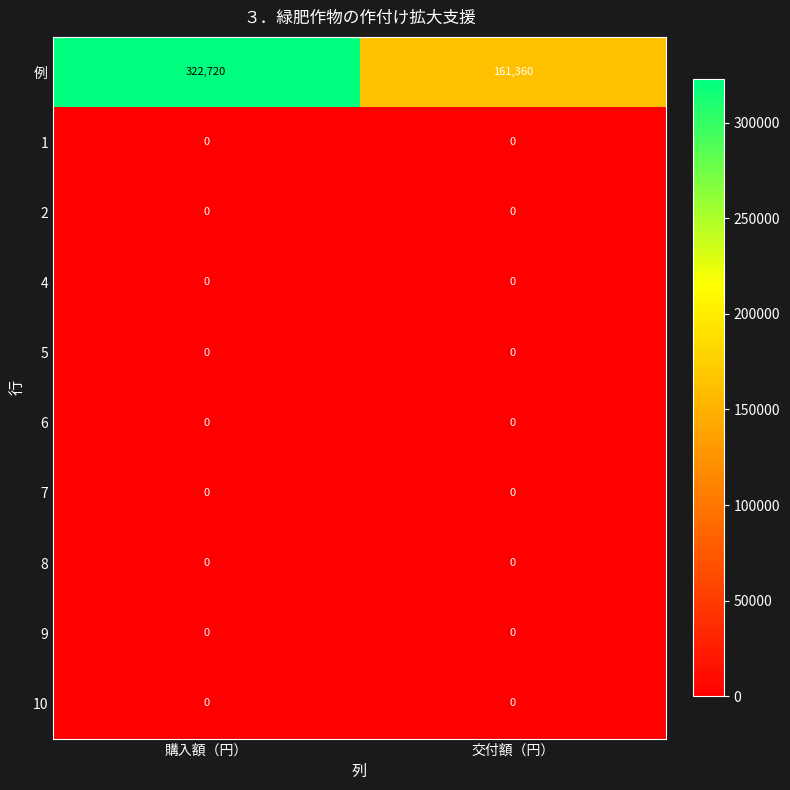

Which series has the widest spread of values?

例